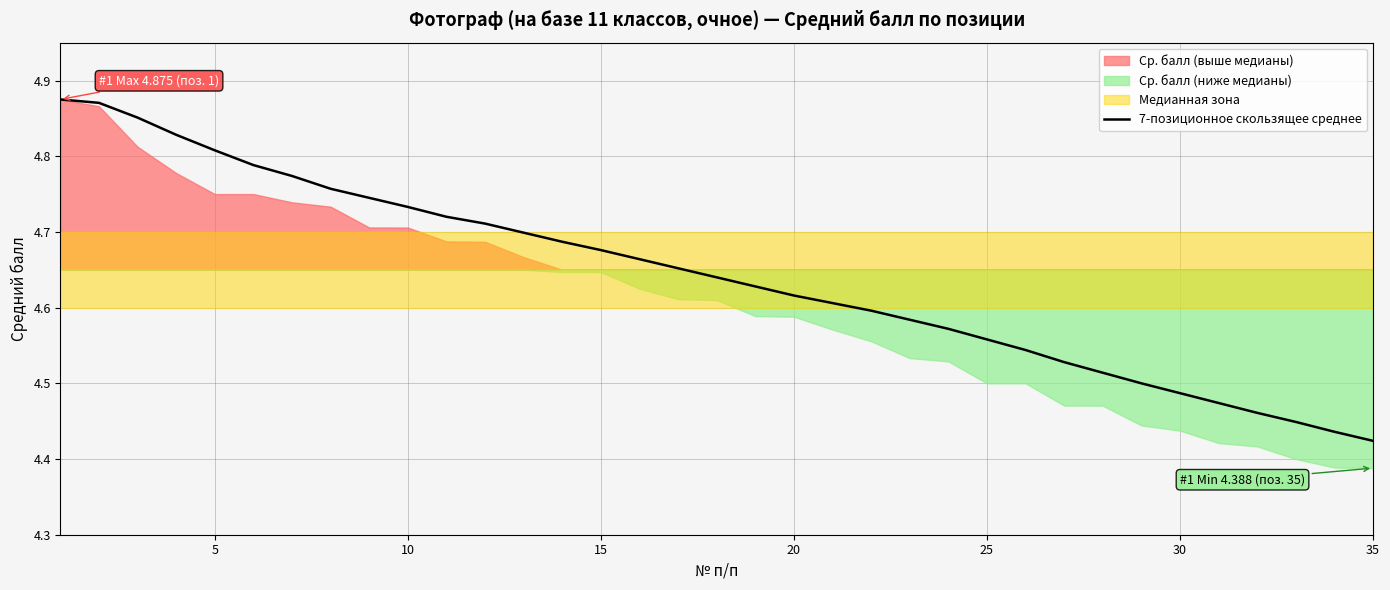

Count the values in the range 4 to 5.

35